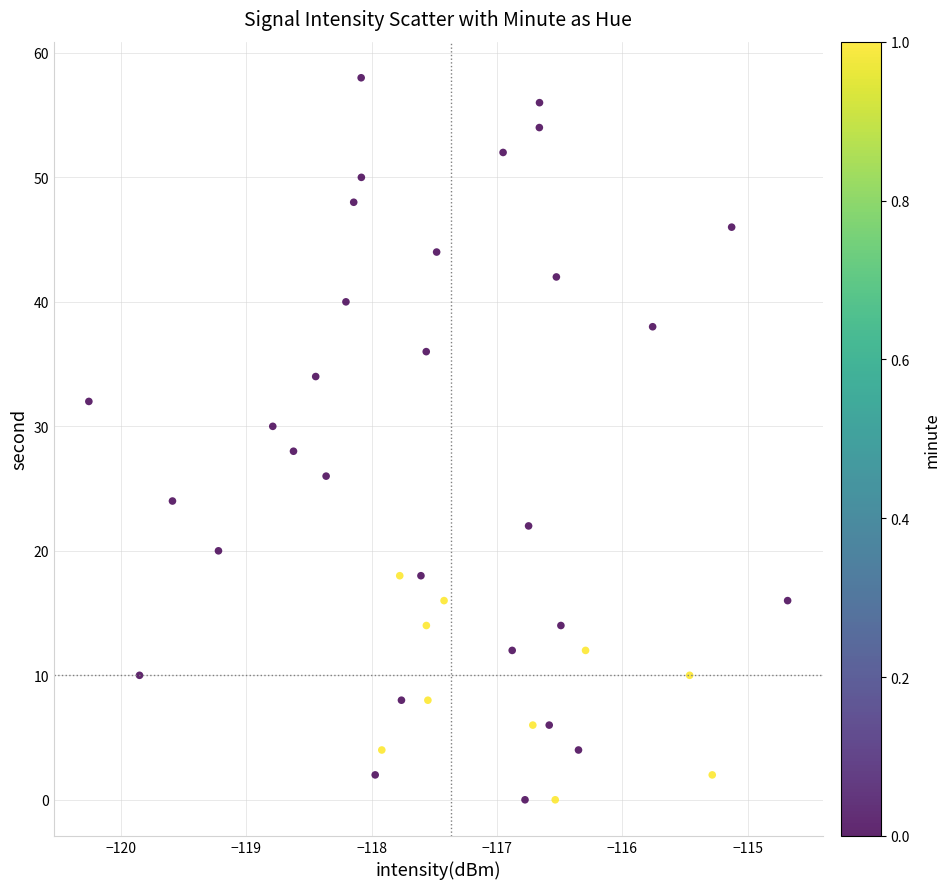

What is the range of Y values (max minus min)?

58